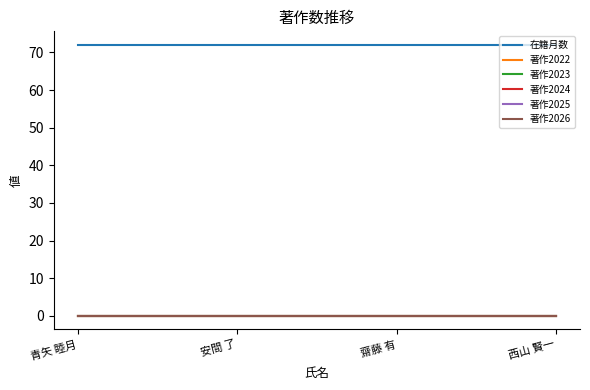

True or false: 在籍月数 has a value of 72 at 安間 了.

True